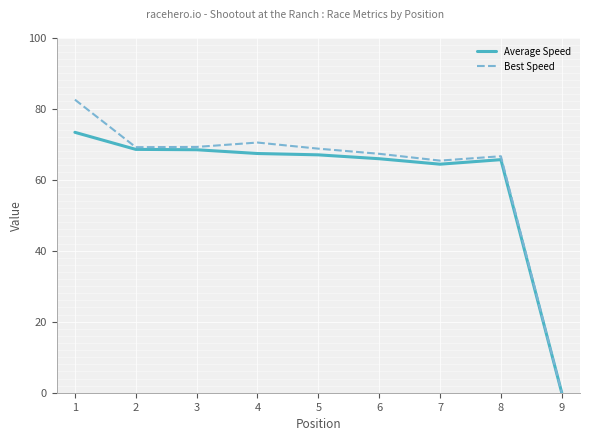

Which series has the largest range (max minus min)?

Best Speed